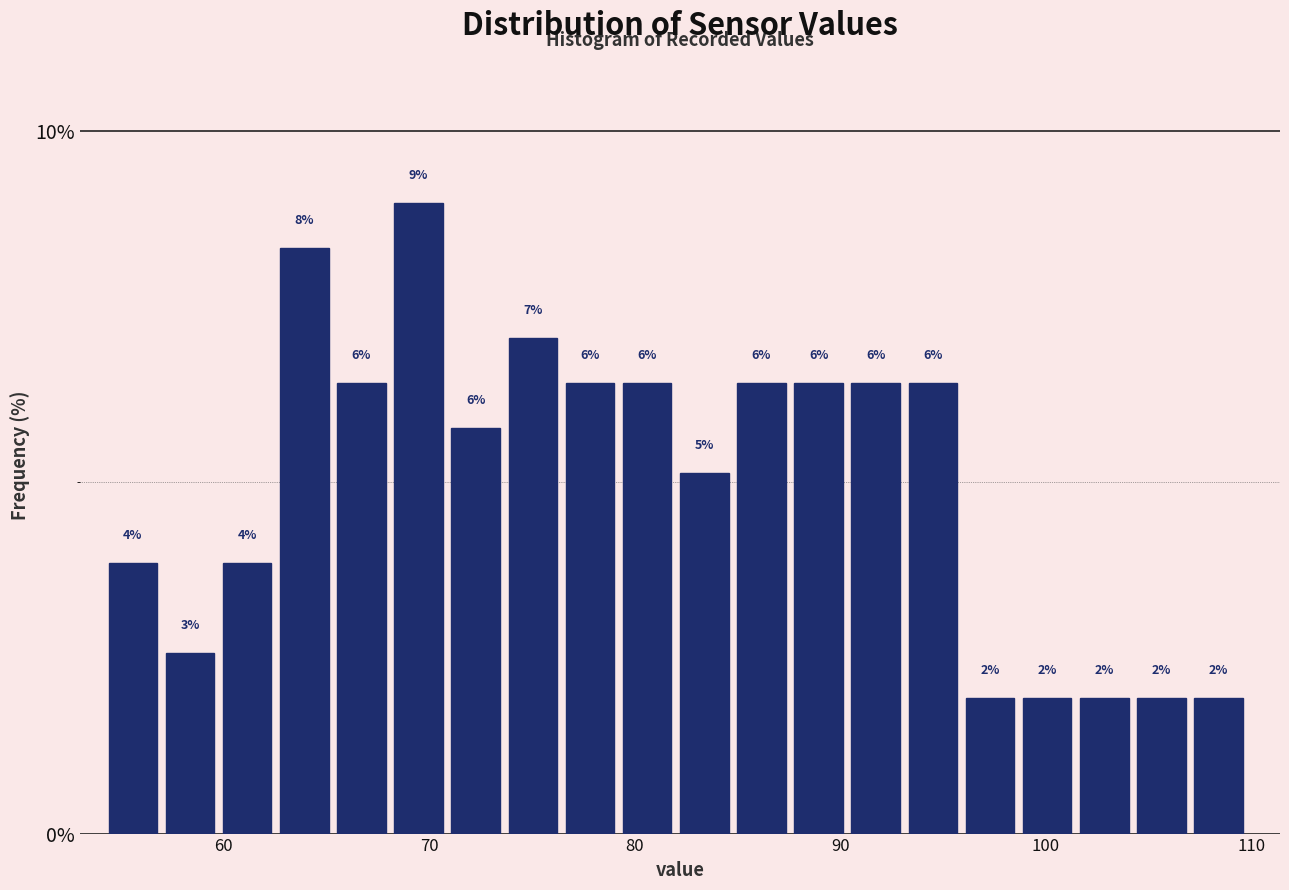

Around what value on the x-axis is the tallest bar? Give the approximate position of its centre, as read against the axis.

69